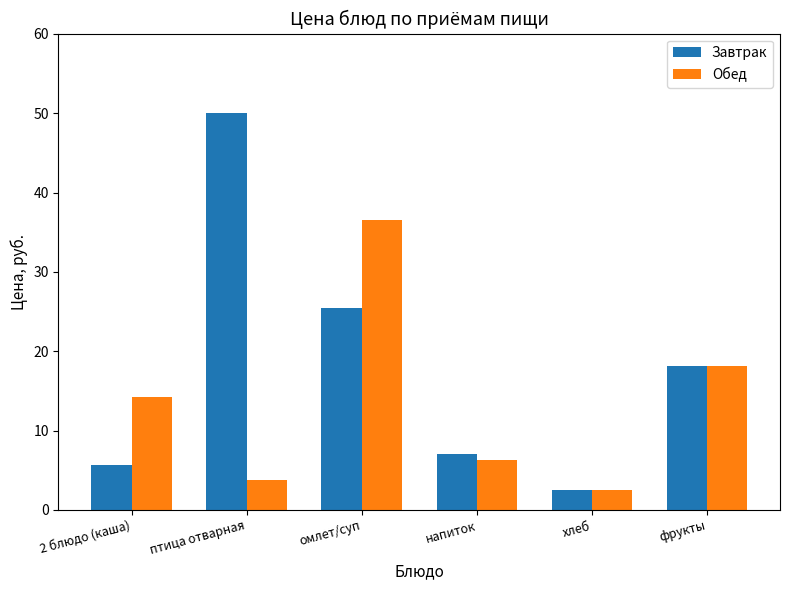

Which series has the largest range (max minus min)?

Завтрак